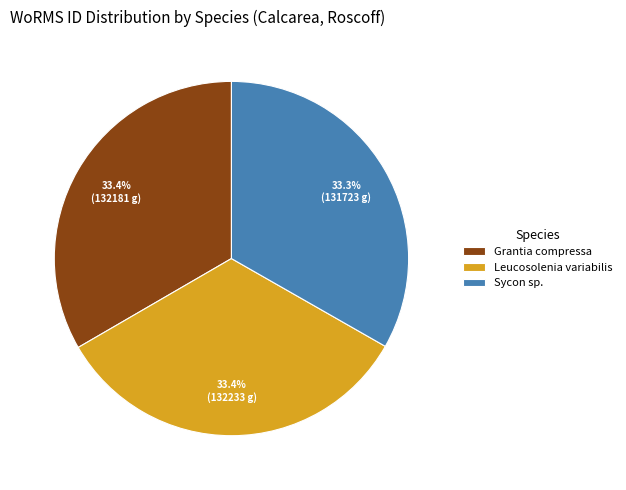

What percentage is NOT represented by Sycon sp.?

66.7%